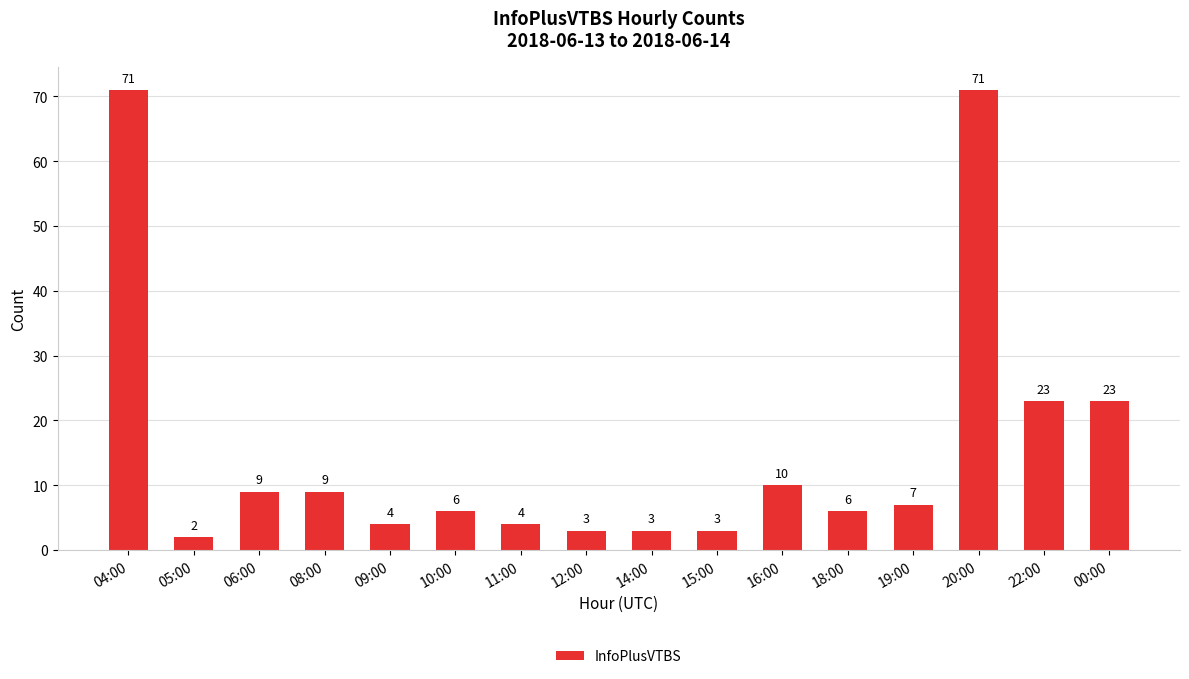

How many distinct data groups are displayed?

1